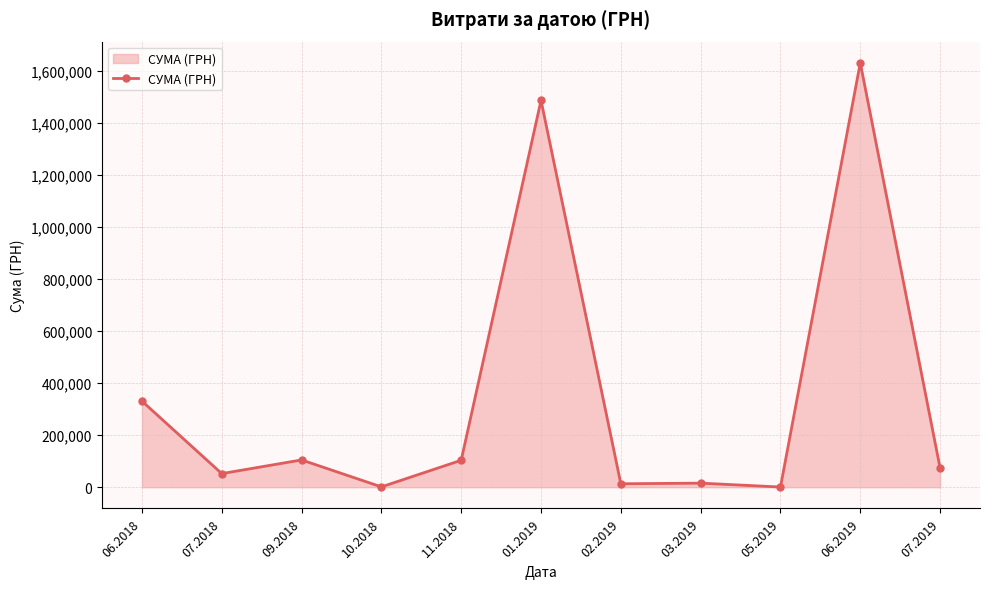

What is the value of the 6th point from the left?

1485951.9